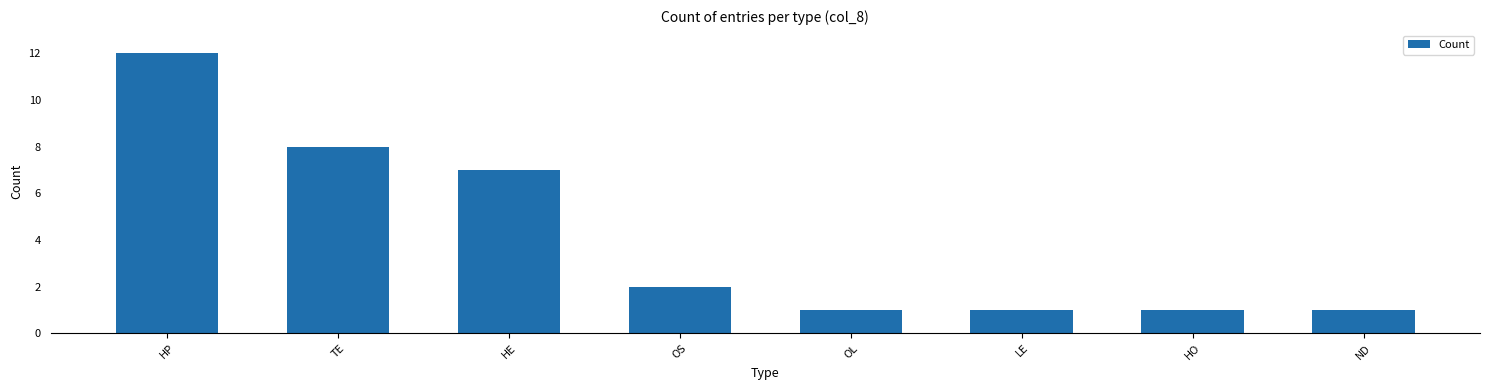

Reading left to right, list all the values displayed in this chart.

HP=12	TE=8	HE=7	OS=2	OL=1	LE=1	HO=1	ND=1